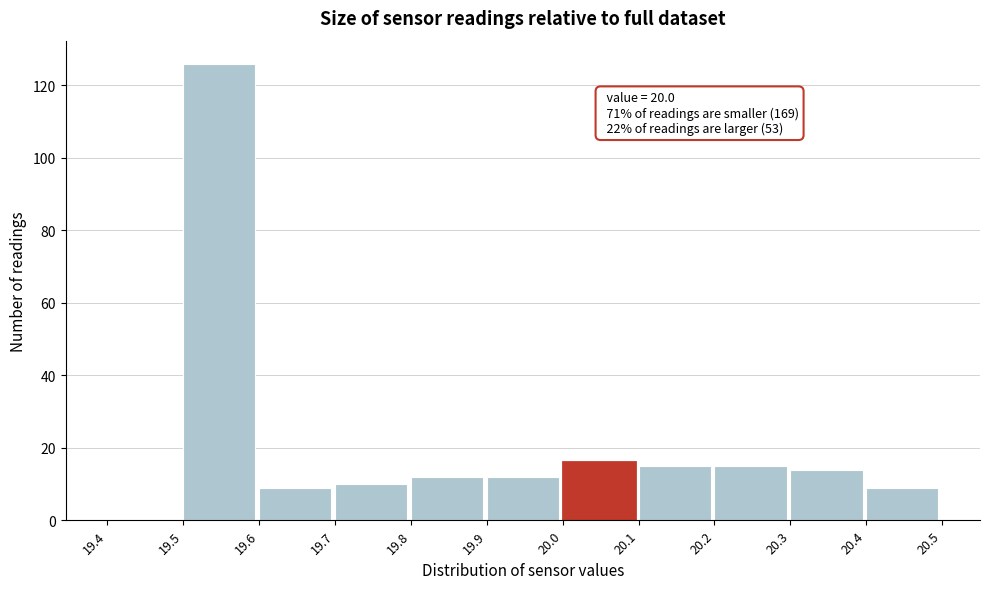

Over which range of the x-axis is the bar tallest?

19.5 to 19.6